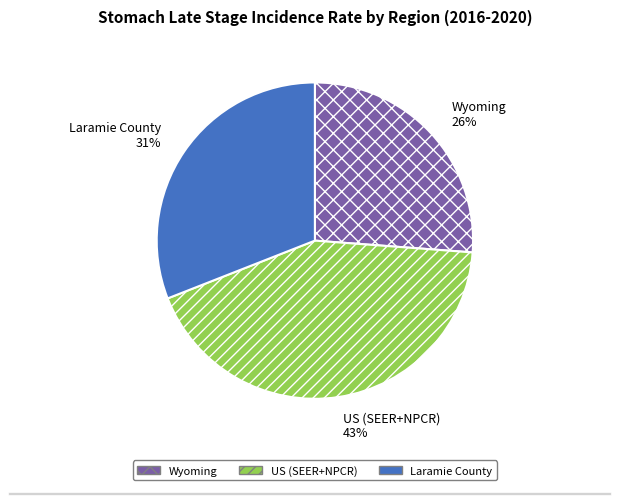

The Laramie County slice represents 31% of the pie. True or false?

True